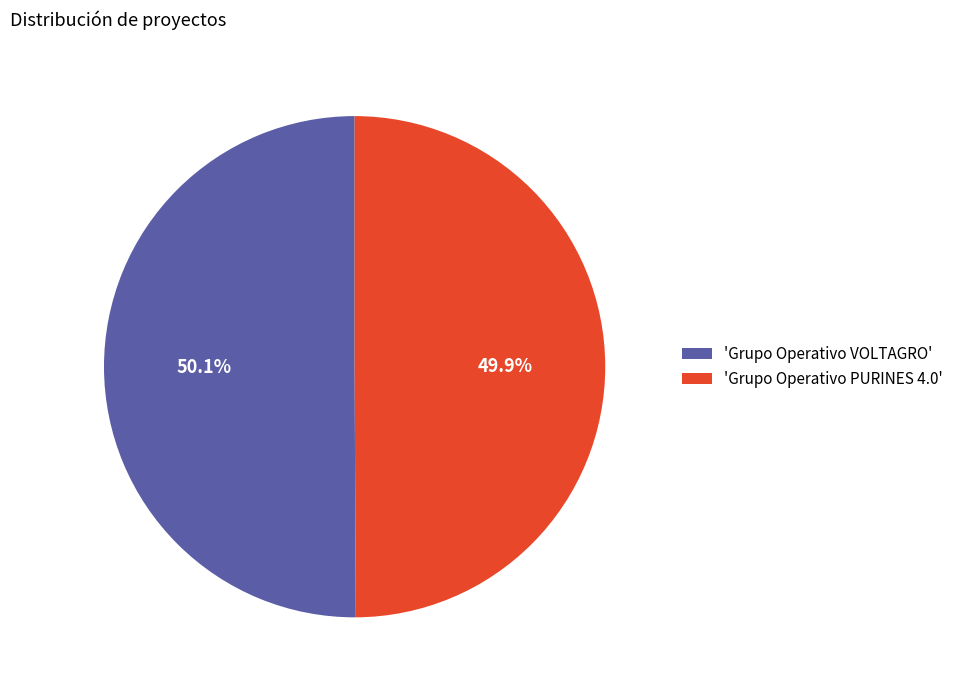

What percentage do 'Grupo Operativo PURINES 4.0' and 'Grupo Operativo VOLTAGRO' together represent?

100.0%